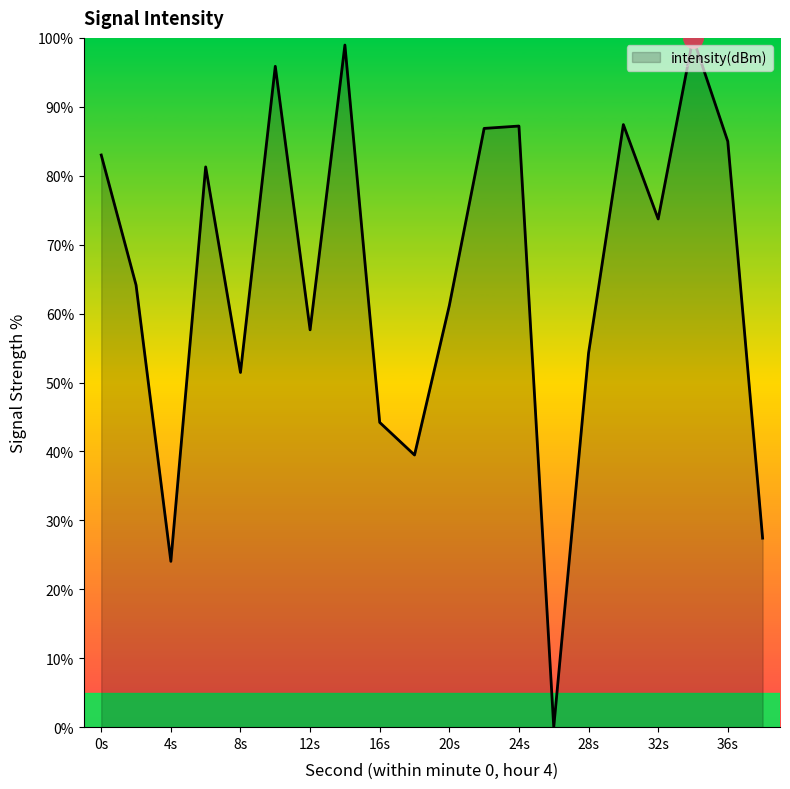

What is the difference between the maximum and minimum values?

100.0